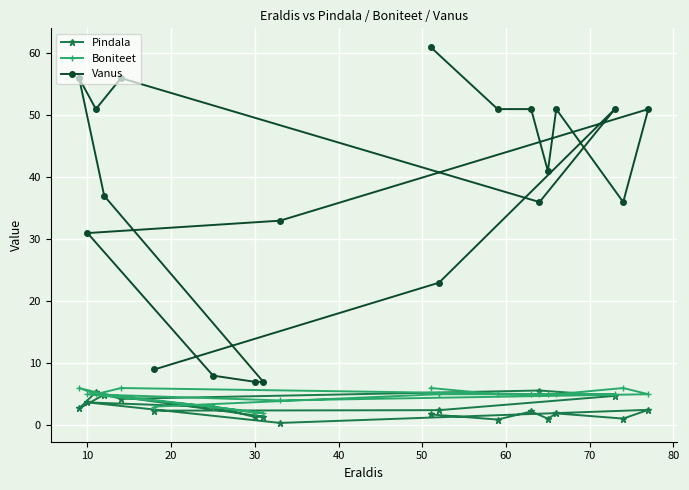

How many times do Pindala and Boniteet cross each other?

4